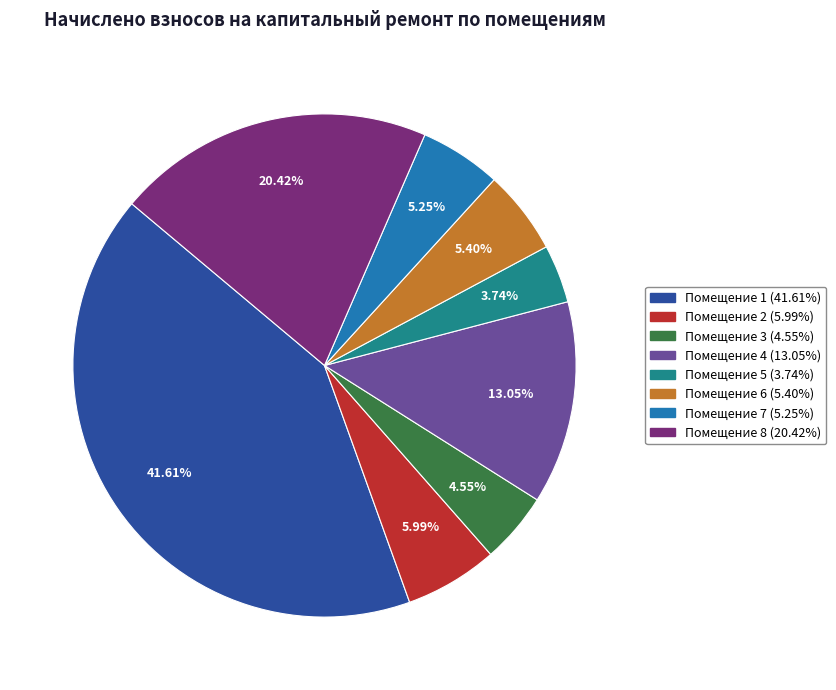

Between Помещение 8 (20.42%) and Помещение 1 (41.61%), which is larger?

Помещение 1 (41.61%)